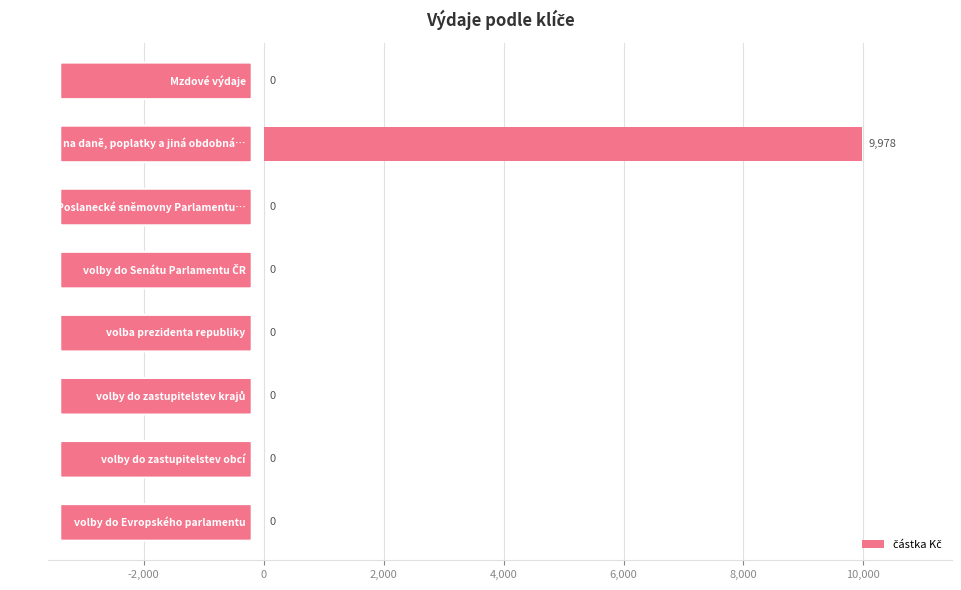

What is the sum of all values?

9978